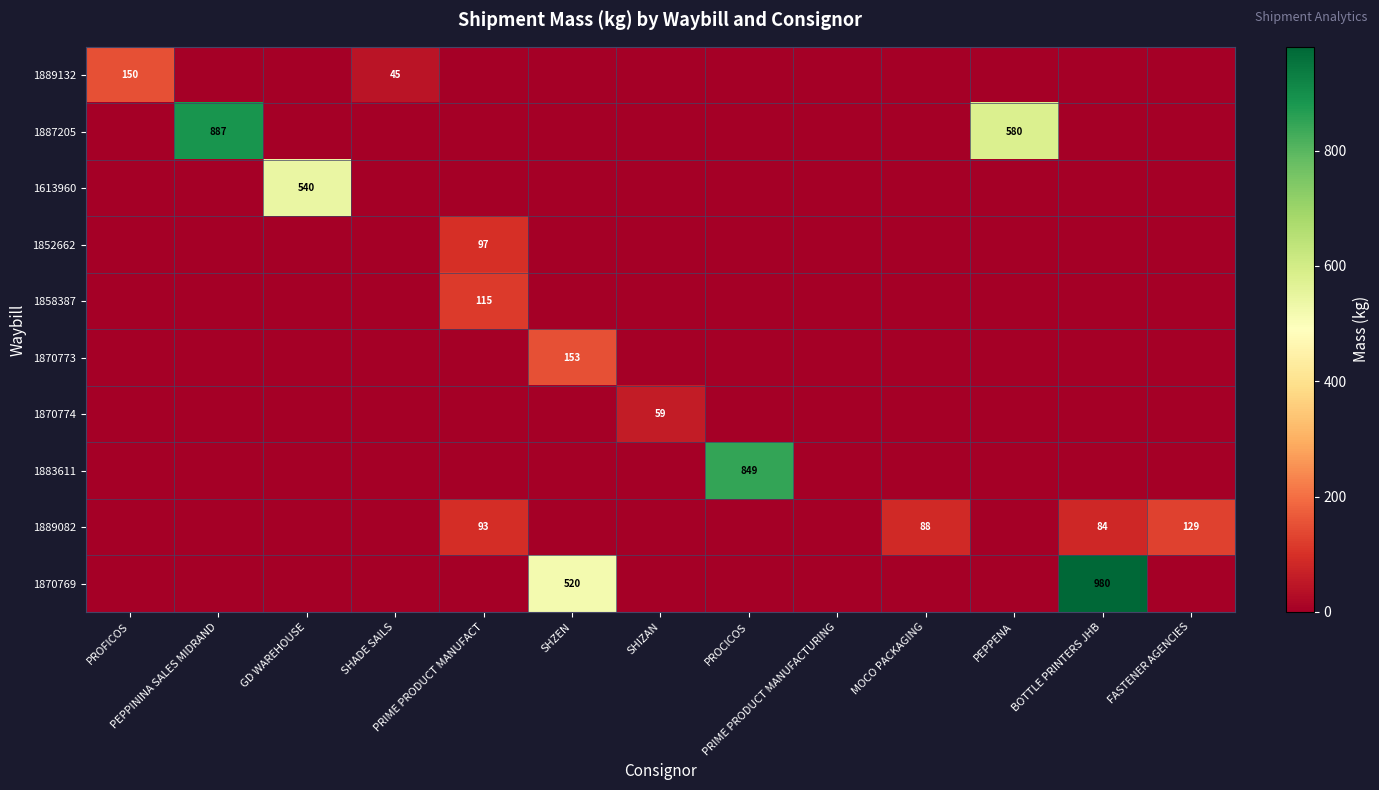

How many series are shown in this chart?

10